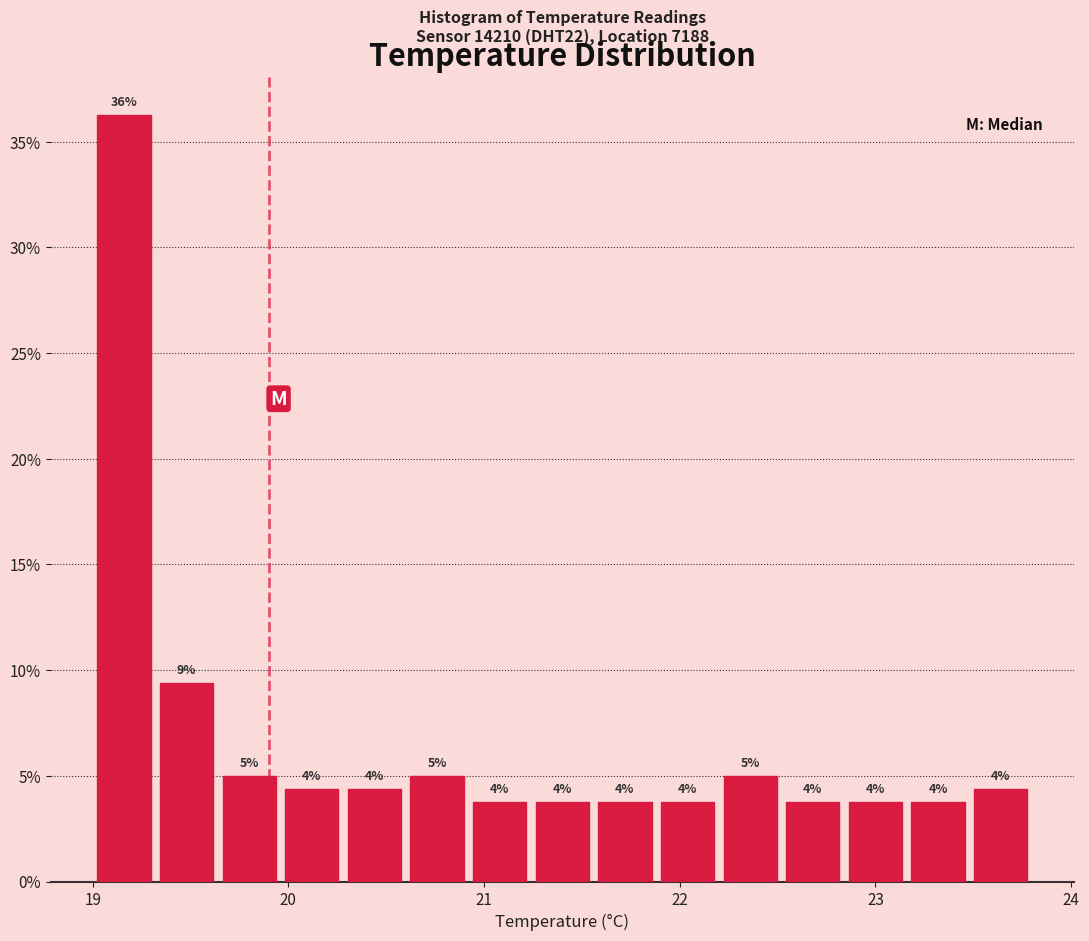

Read against the x-axis, roughly where is the centre of the tallest bar?

19.2